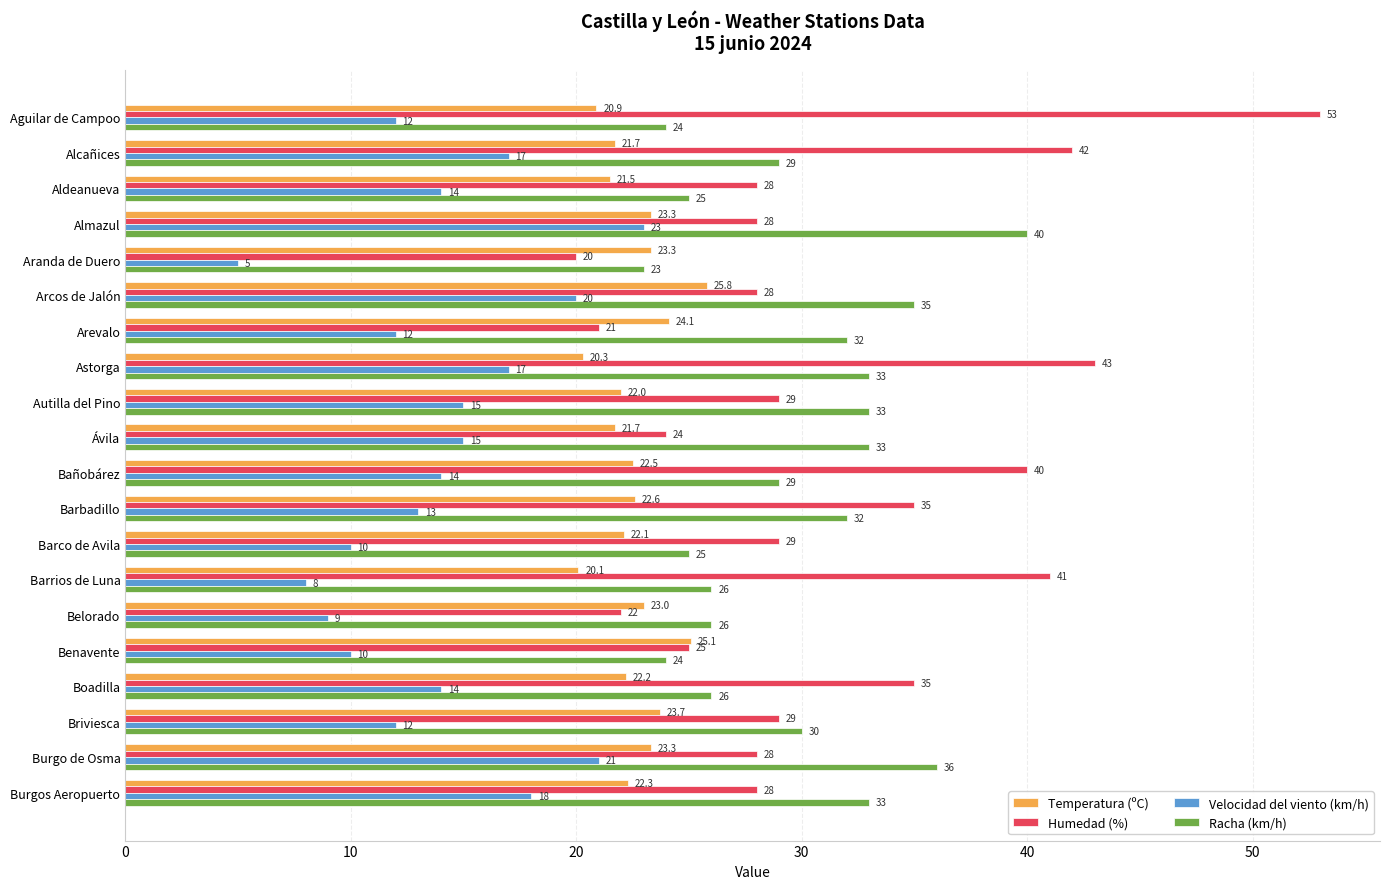

What is the difference between the second highest and second lowest values in the Racha (km/h) series?

12.0